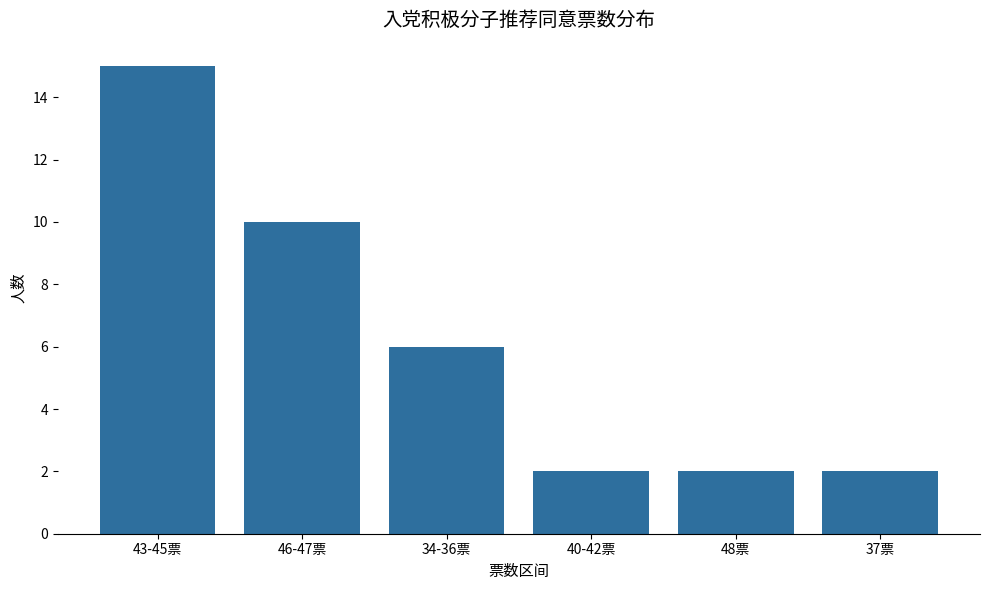

The chart shows a value of 6 at 46-47票. True or false?

False